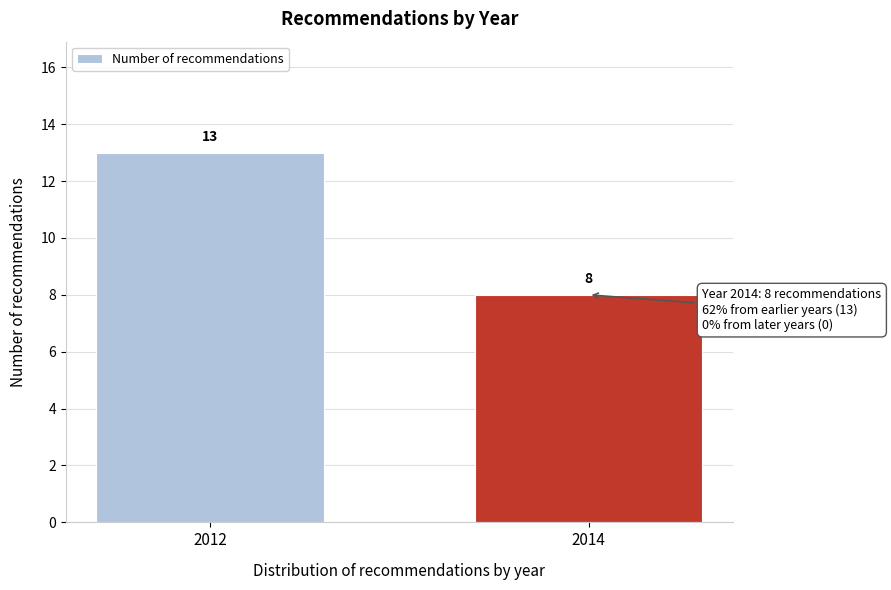

Reading right to left, transcribe all the data shown in this chart.

2014=8	2012=13